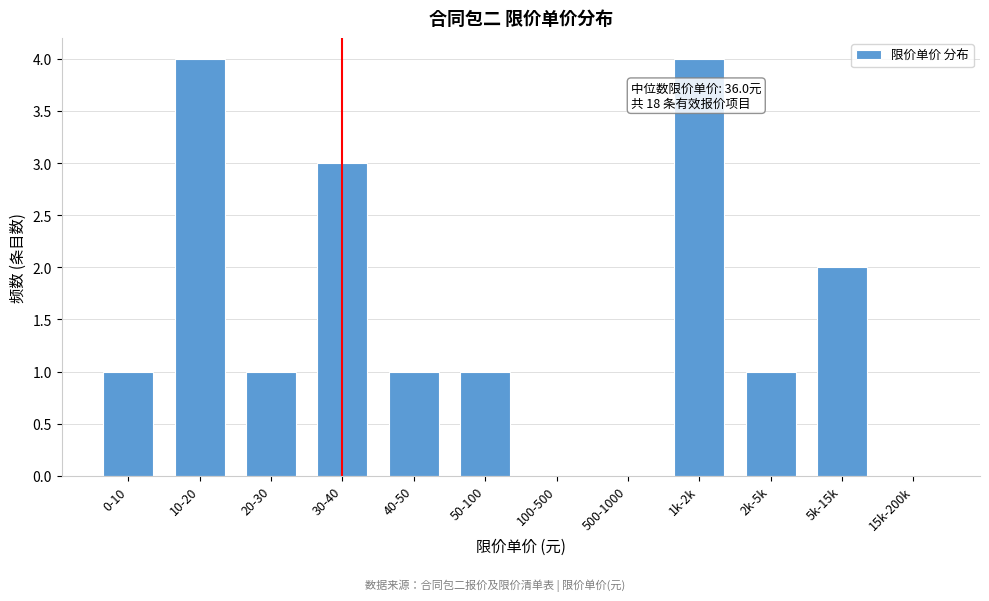

Reading right to left, transcribe all the data shown in this chart.

15k-200k=0	5k-15k=2	2k-5k=1	1k-2k=4	500-1000=0	100-500=0	50-100=1	40-50=1	30-40=3	20-30=1	10-20=4	0-10=1